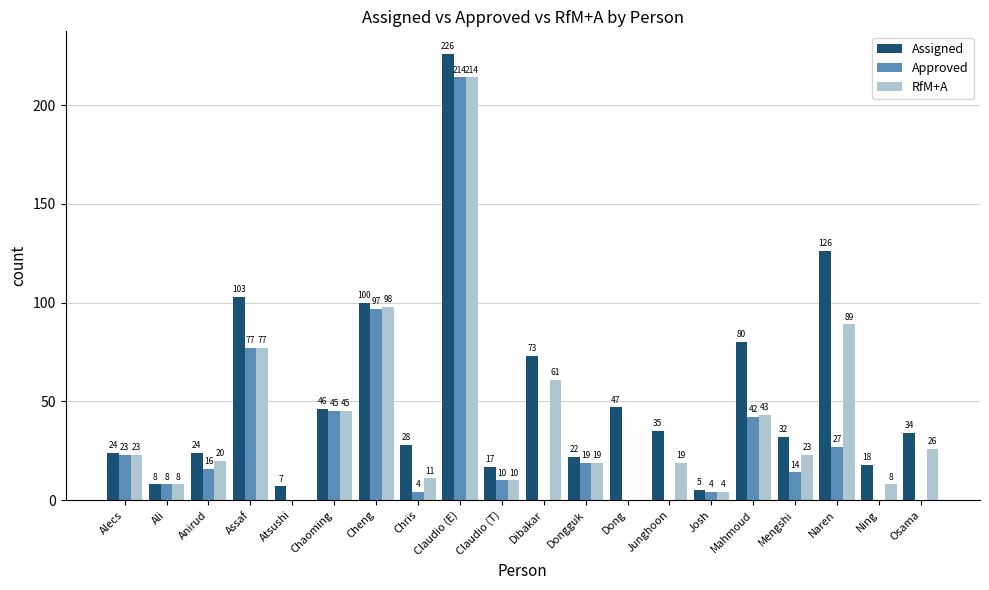

Is the value of RfM+A at Mahmoud greater than the value of Assigned at Naren?

No